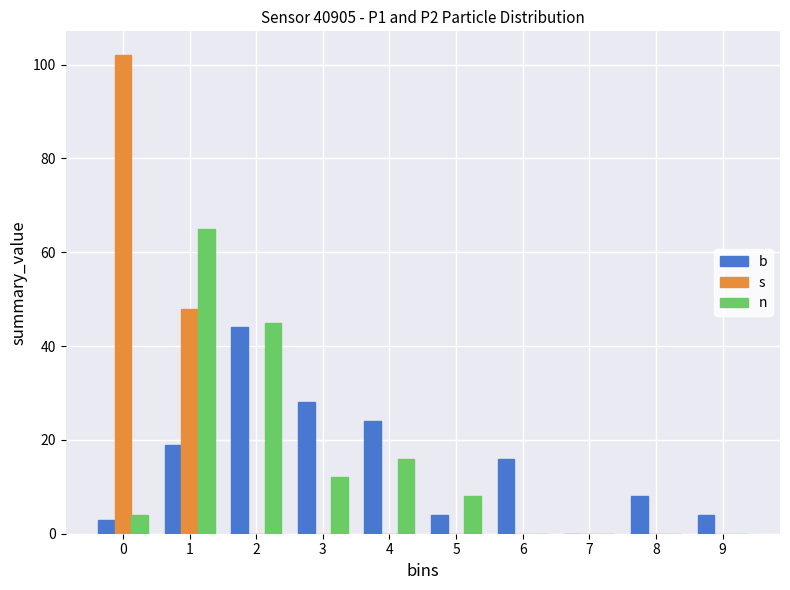

Reading left to right, transcribe all the data shown in this chart.

b: 0=3	1=19	2=44	3=28	4=24	5=4	6=16	7=0	8=8	9=4
s: 0=102	1=48	2=0	3=0	4=0	5=0	6=0	7=0	8=0	9=0
n: 0=4	1=65	2=45	3=12	4=16	5=8	6=0	7=0	8=0	9=0